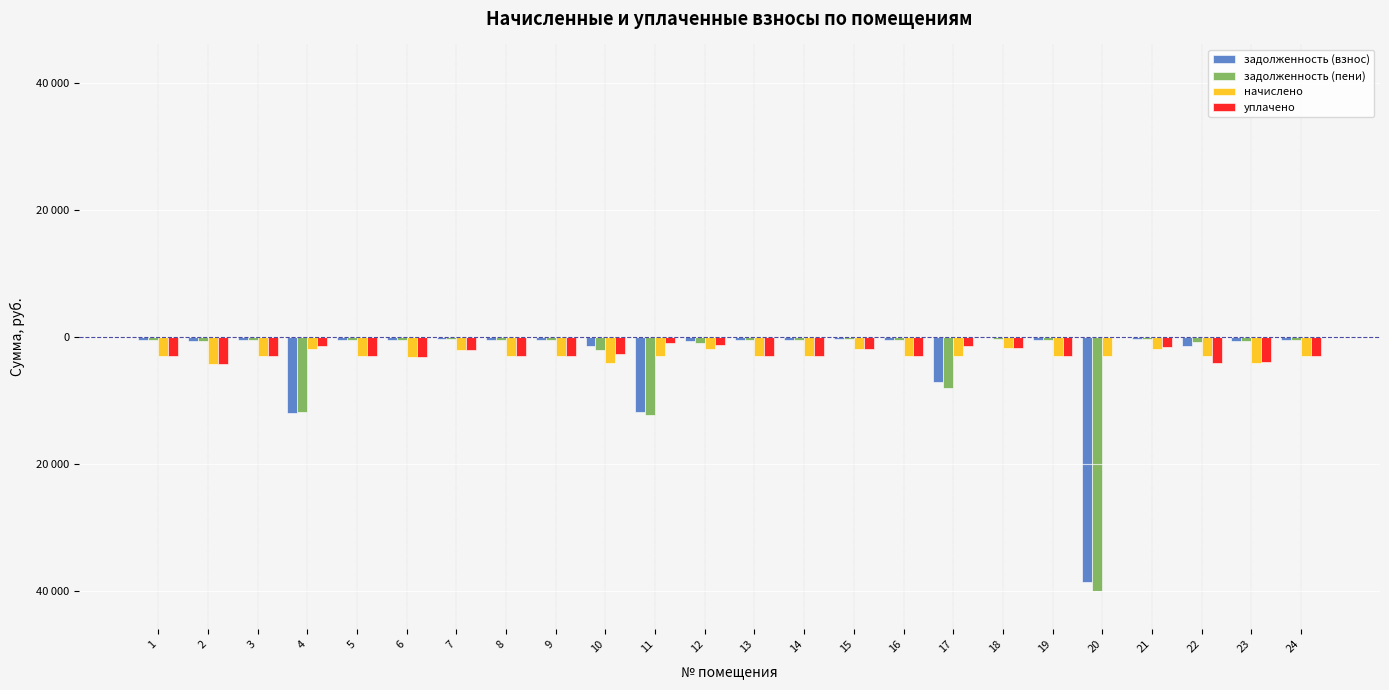

What are all the series names shown in the legend?

задолженность (взнос), задолженность (пени), начислено, уплачено